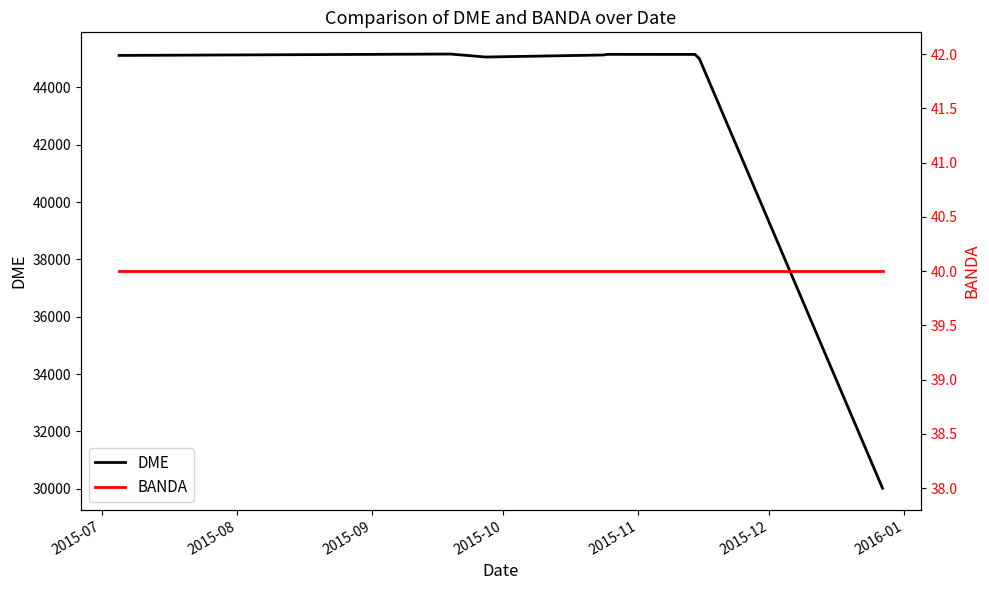

True or false: DME and BANDA cross at least once.

False